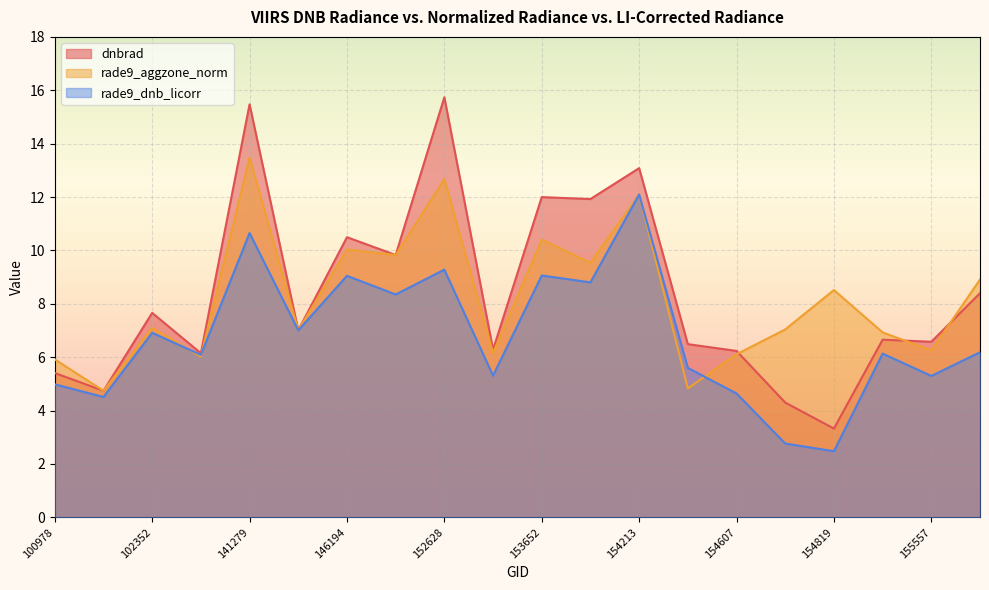

In rade9_dnb_licorr, how many points are lower than both neighbors (excluding endpoints)?

8